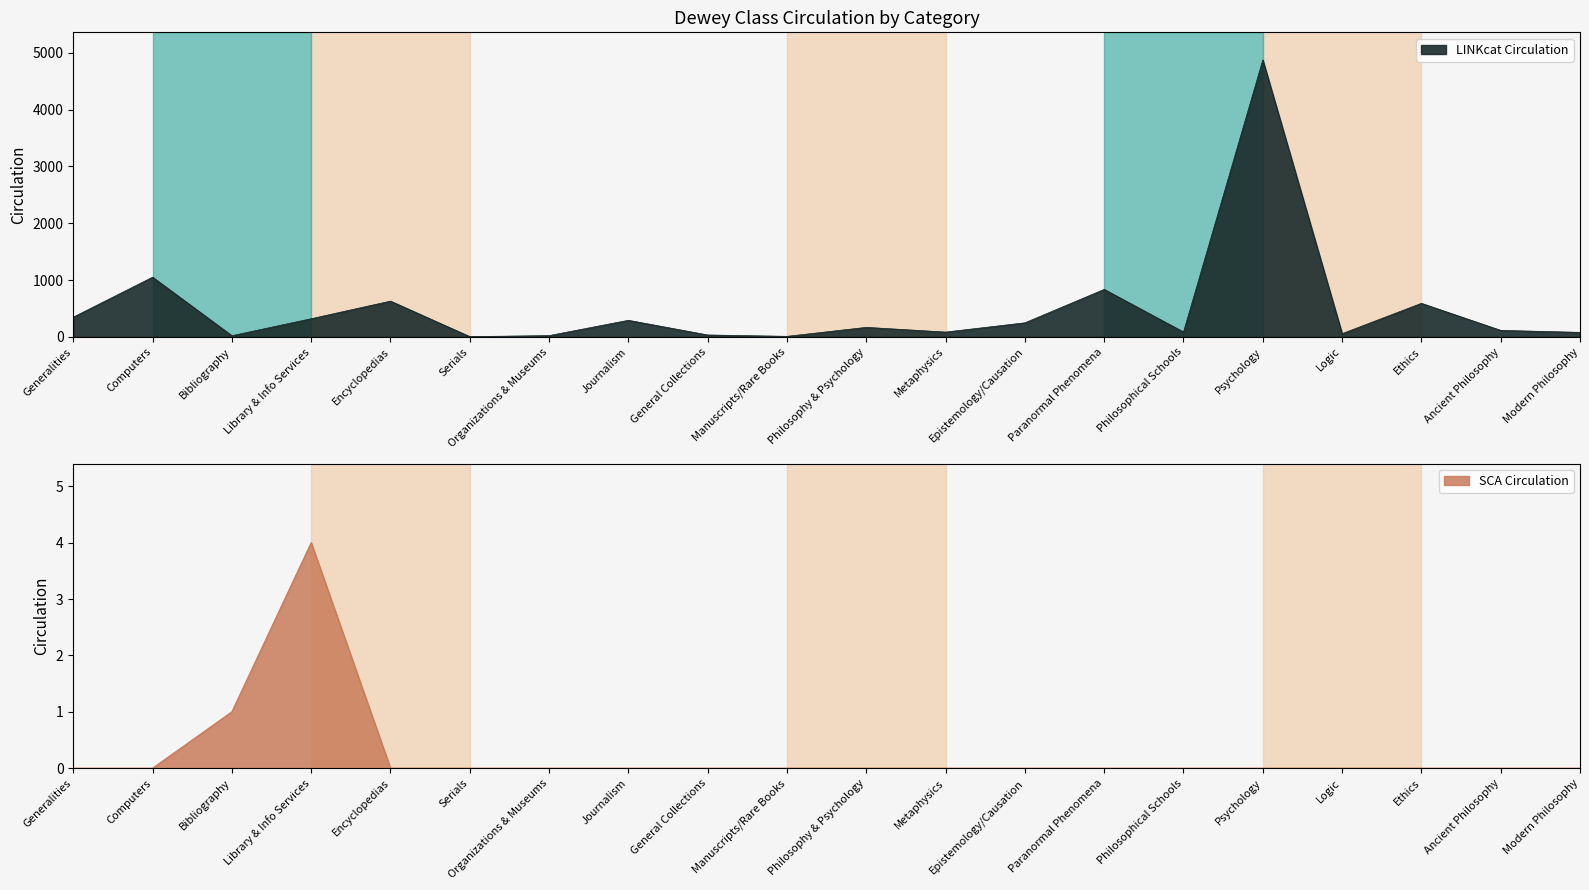

In SCA Circulation, how many points are higher than both neighbors (excluding endpoints)?

1